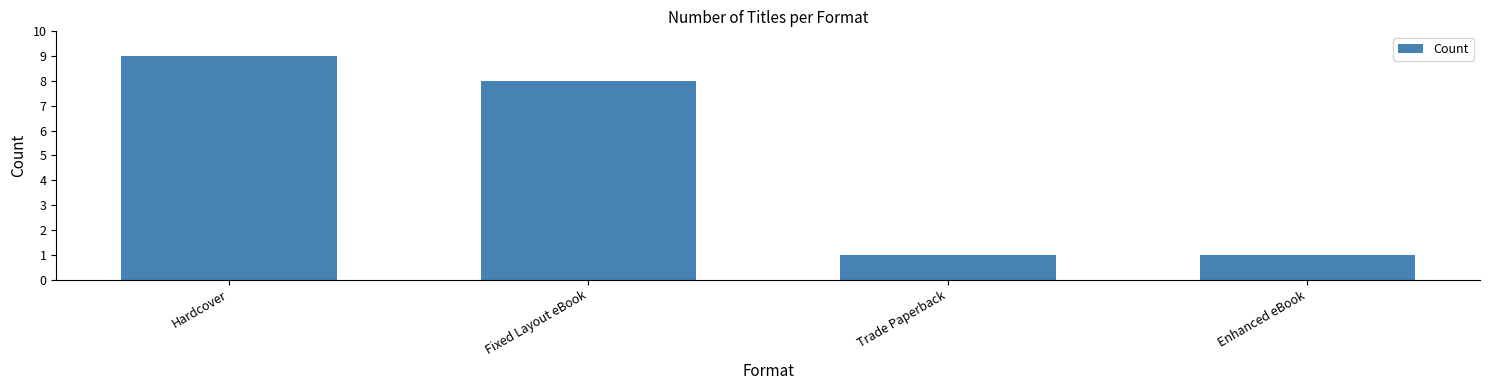

What is the label of the 3rd bar from the right?

Fixed Layout eBook